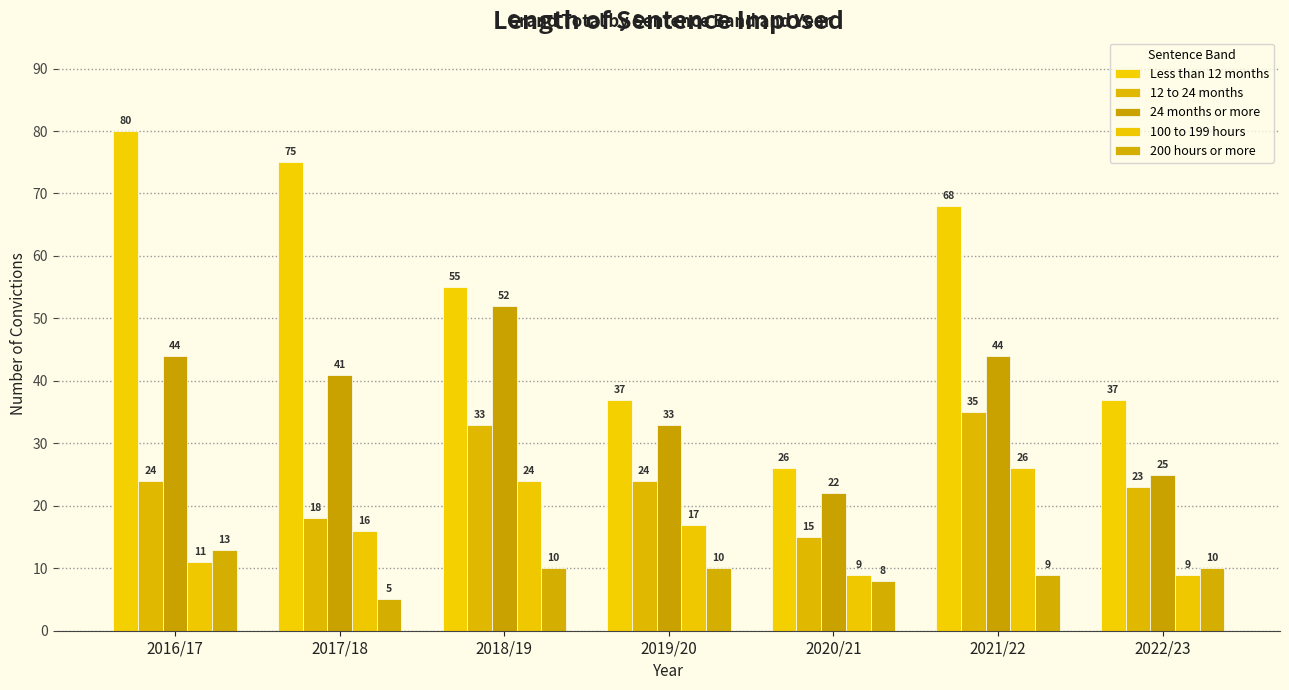

List the series in order of their overall mean, lowest first.

200 hours or more, 100 to 199 hours, 12 to 24 months, 24 months or more, Less than 12 months